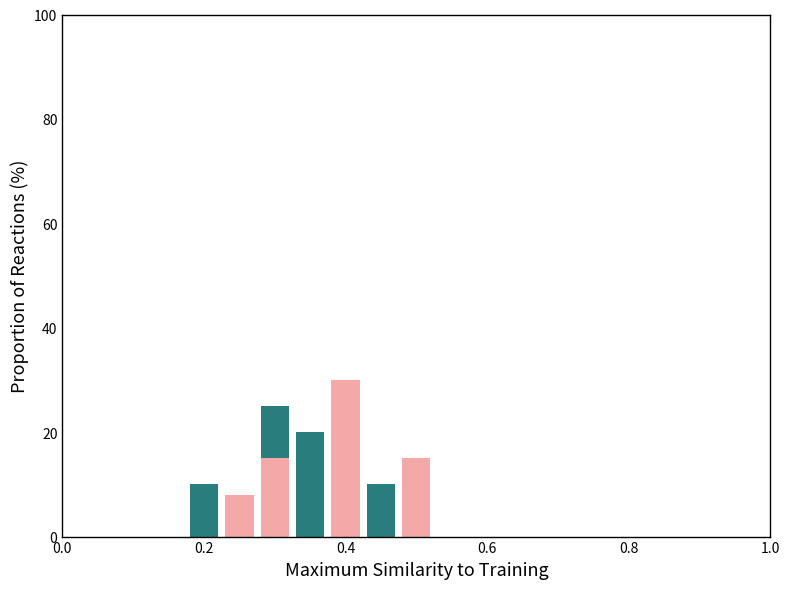

Is the value of 61187 at 3 greater than the value of 61186 at 2?

No